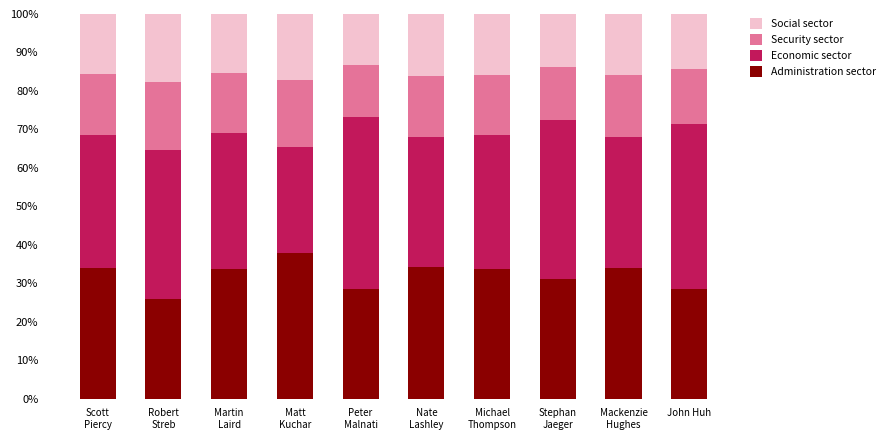

At which label is Administration sector closest to 31?

Stephan
Jaeger